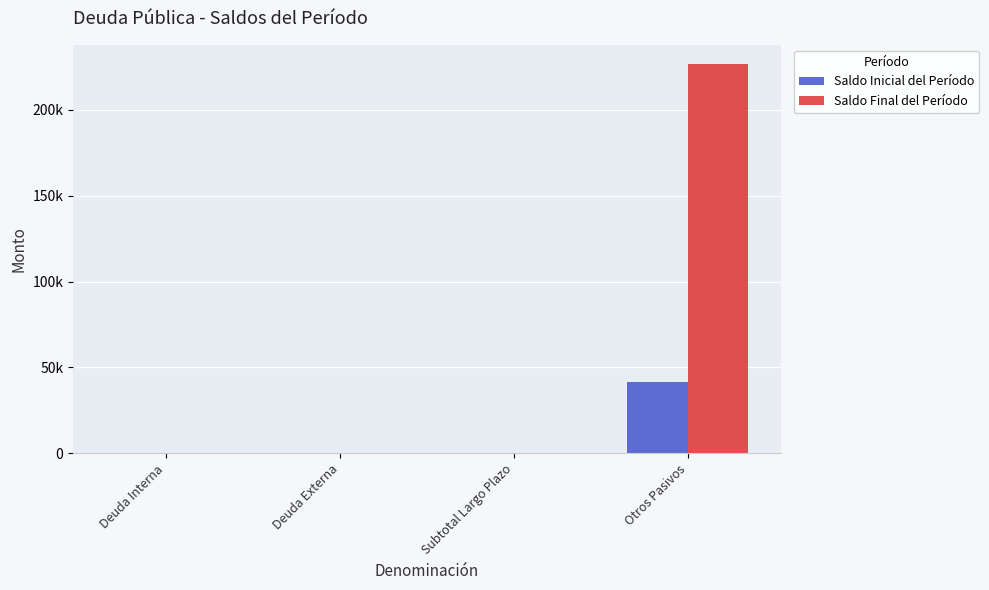

True or false: Saldo Final del Período has a value of 0.0 at Deuda Externa.

True